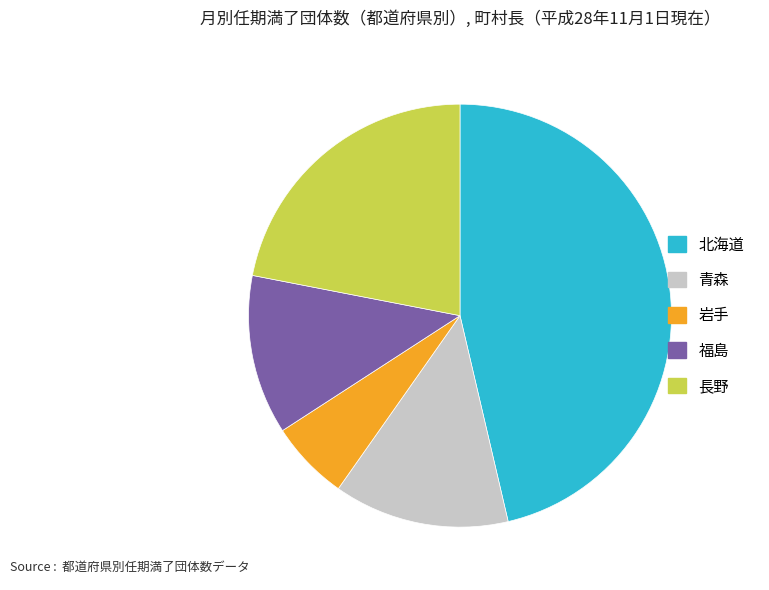

What is the largest slice in the pie chart?

北海道